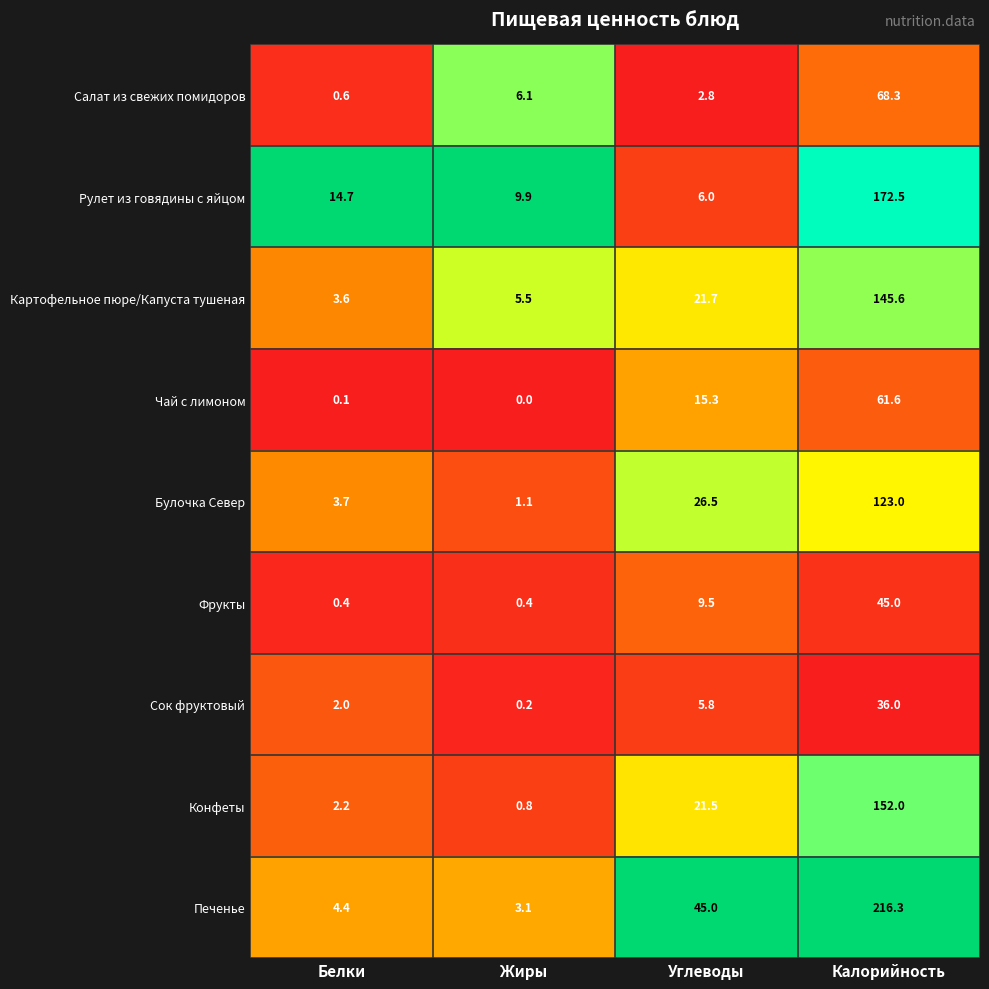

What is the approximate value of Печенье at Калорийность?

216.3